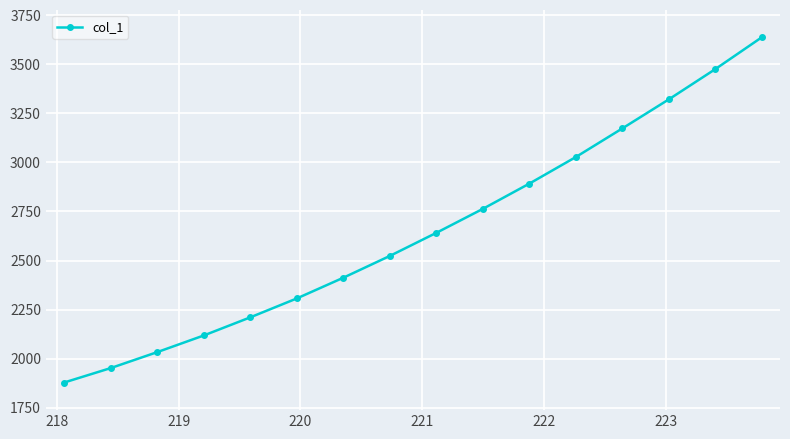

True or false: the data has more than 1 interior local peaks.

False